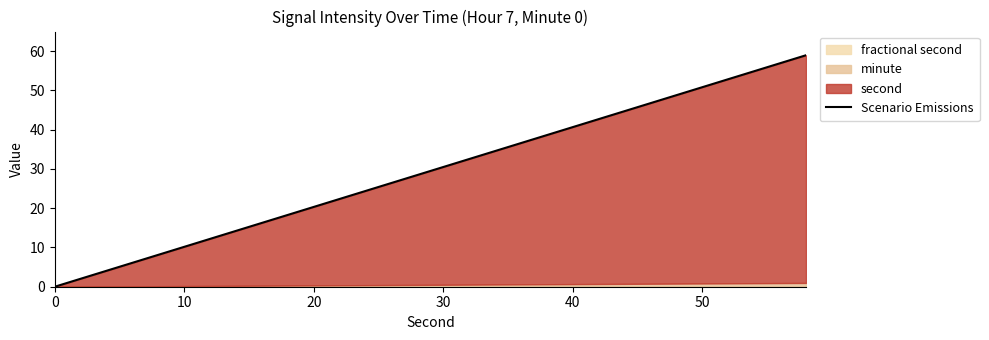

Reading left to right, list all the values displayed in this chart.

0.0	2.0	4.1	6.1	8.1	10.2	12.2	14.2	16.3	18.3	20.3	22.4	24.4	26.4	28.5	30.5	32.5	34.6	36.6	38.6	40.7	42.7	44.7	46.8	48.8	50.8	52.9	54.9	56.9	59.0